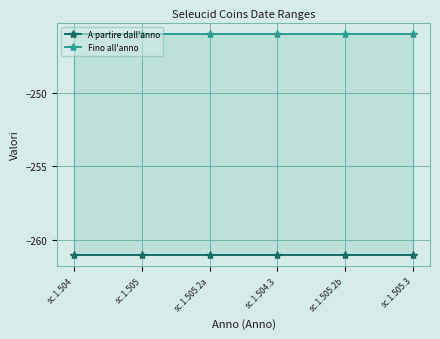

True or false: Fino all'anno and A partire dall'anno cross at least once.

False